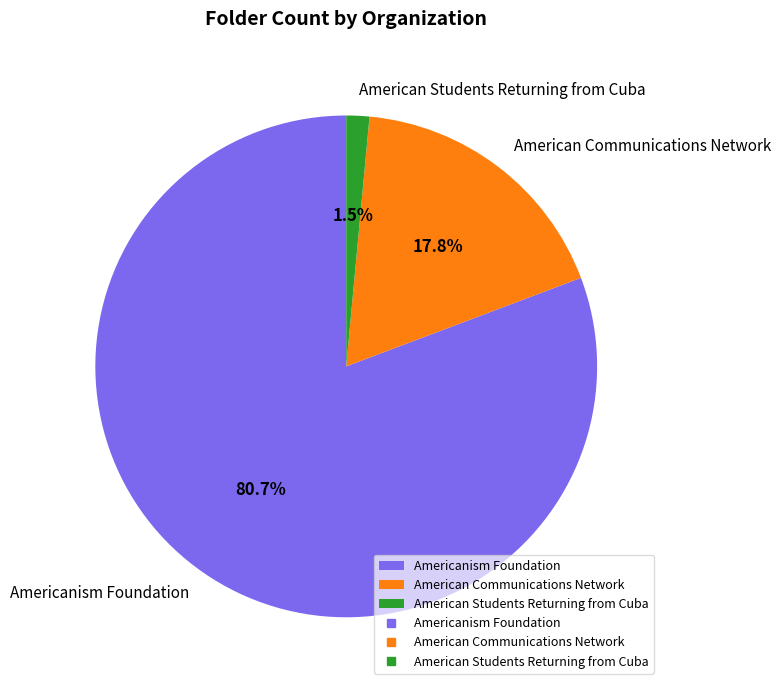

Between American Communications Network and American Students Returning from Cuba, which is larger?

American Communications Network